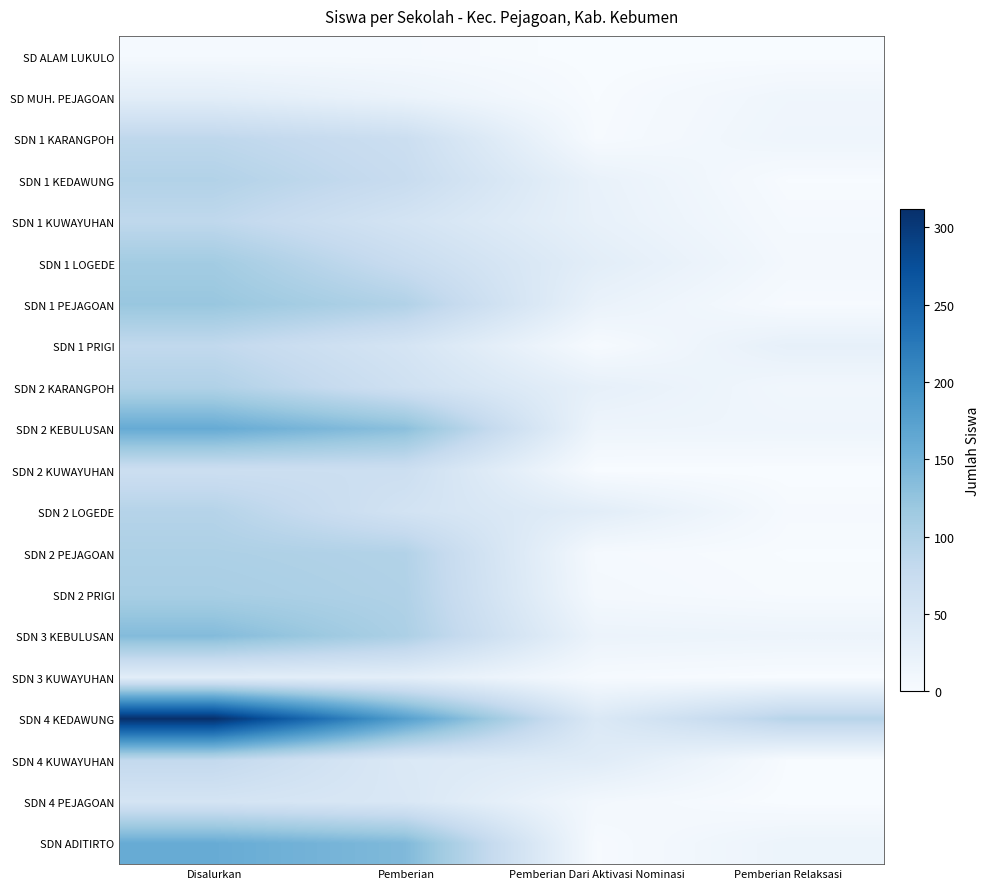

Rank the series at Pemberian Dari Aktivasi Nominasi from lowest to highest value.

SD ALAM LUKULO, SDN 2 KUWAYUHAN, SD MUH. PEJAGOAN, SDN 1 KARANGPOH, SDN 1 PRIGI, SDN ADITIRTO, SDN 3 KUWAYUHAN, SDN 2 PEJAGOAN, SDN 2 PRIGI, SDN 4 PEJAGOAN, SDN 2 KEBULUSAN, SDN 3 KEBULUSAN, SDN 1 PEJAGOAN, SDN 1 KEDAWUNG, SDN 1 KUWAYUHAN, SDN 2 KARANGPOH, SDN 1 LOGEDE, SDN 2 LOGEDE, SDN 4 KUWAYUHAN, SDN 4 KEDAWUNG